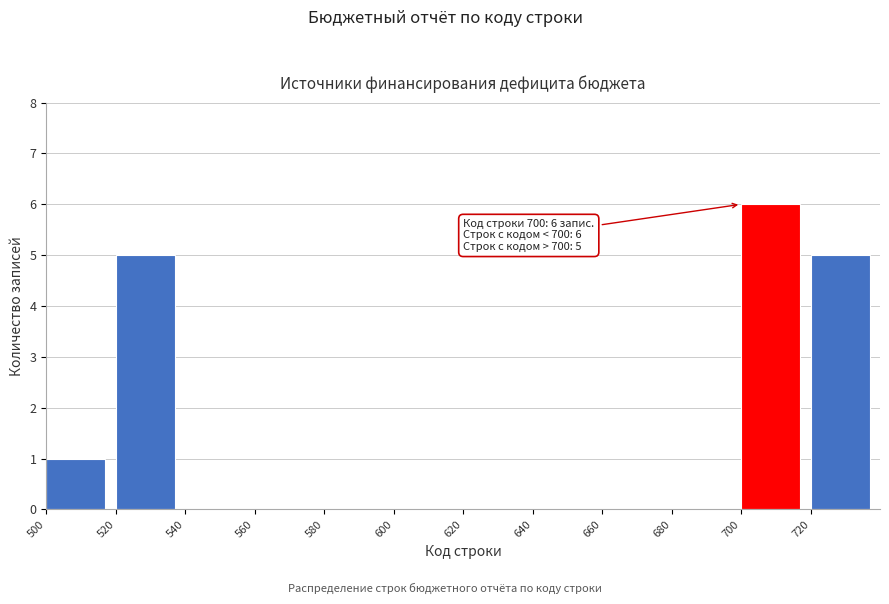

Which range on the x-axis has the tallest bar?

700 to 720